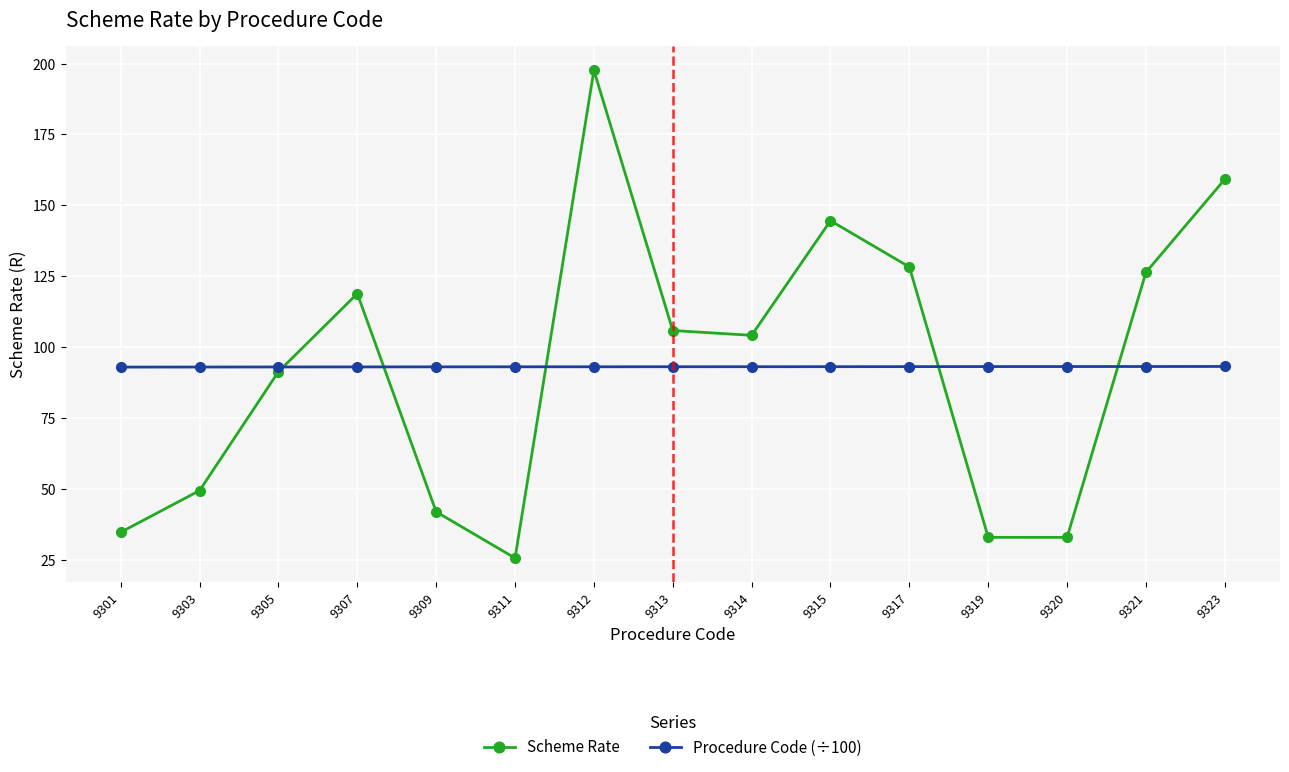

At how many categories does at least one series exceed 35?

15